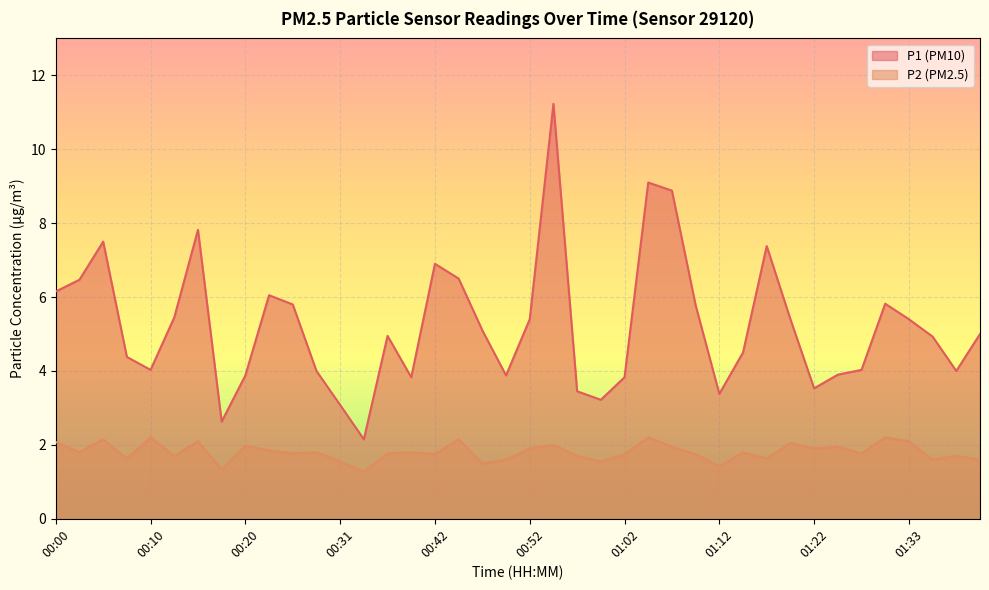

What is the difference between the P1 values at 00:00 and 00:49?

2.3